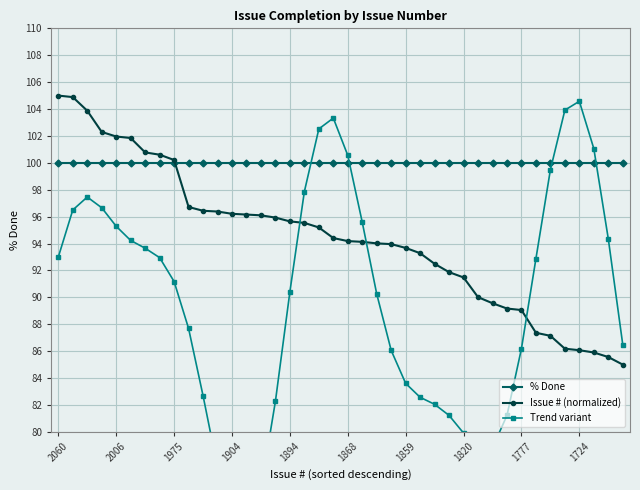

Is it true that Issue # (normalized) equals 89.1 at 1777?

True